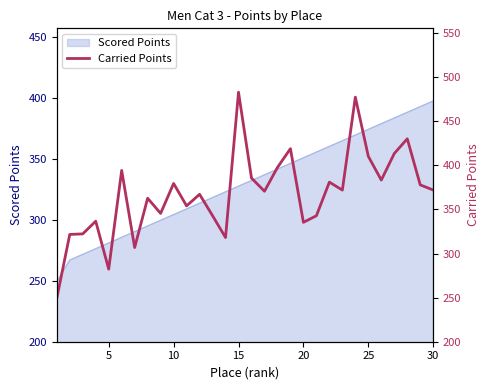

The Scored Points series shows 158.7 at 15. True or false?

False